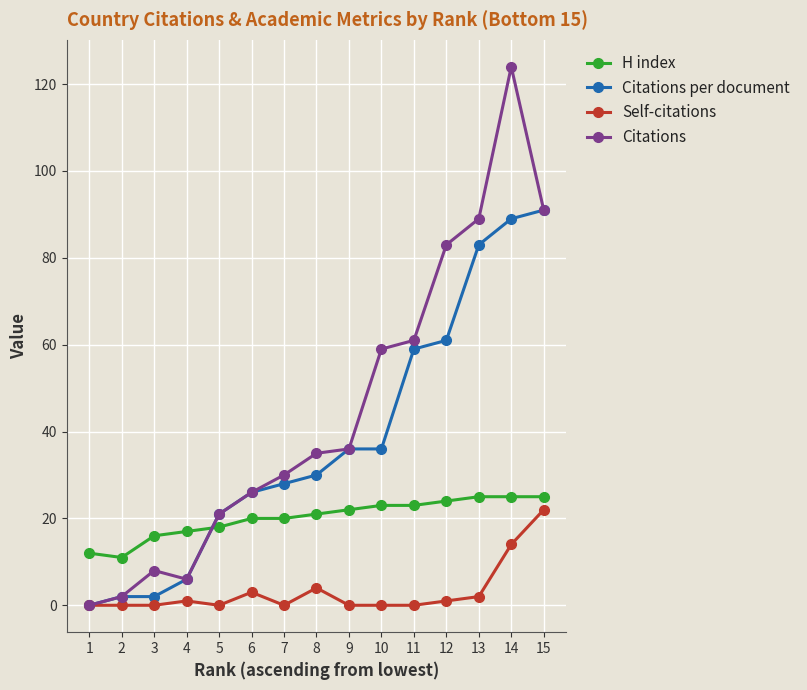

True or false: Self-citations has more than 1 points higher than both neighbors.

True